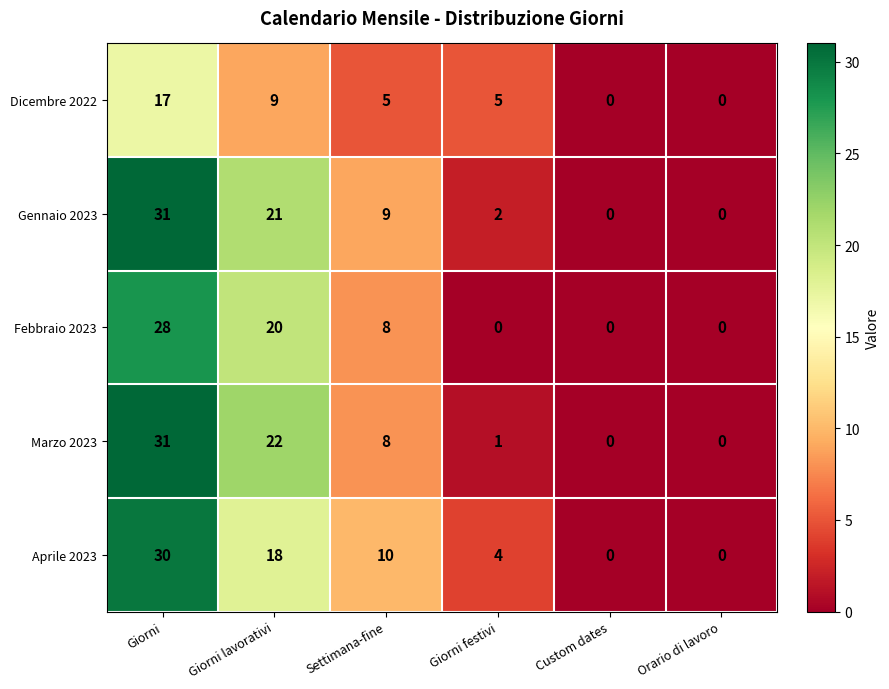

At which label is Dicembre 2022 closest to 8?

Giorni lavorativi